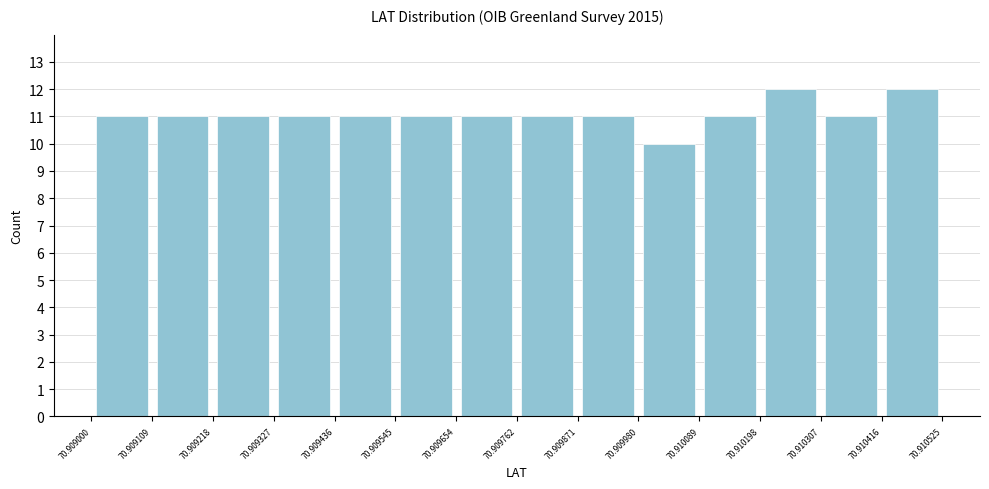

Reading left to right, transcribe this chart: for each bar, give the range it covers on the x-axis and its height. The values are not printed on the chart, so give them approximately, as read against the axis.

70.909000 to 70.909109: 11
70.909109 to 70.909218: 11
70.909218 to 70.909327: 11
70.909327 to 70.909436: 11
70.909436 to 70.909545: 11
70.909545 to 70.909654: 11
70.909654 to 70.909762: 11
70.909762 to 70.909871: 11
70.909871 to 70.909980: 11
70.909980 to 70.910089: 10
70.910089 to 70.910198: 11
70.910198 to 70.910307: 12
70.910307 to 70.910416: 11
70.910416 to 70.910525: 12